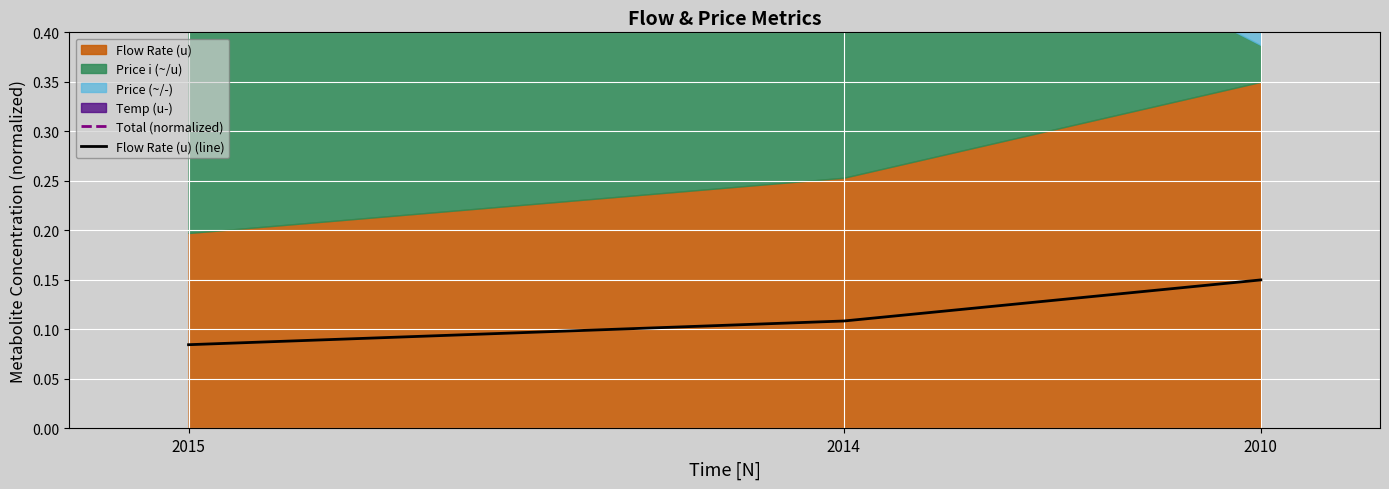

At 2014, list the series in order from largest to smallest.

Total (normalized), Flow Rate (u) (line)